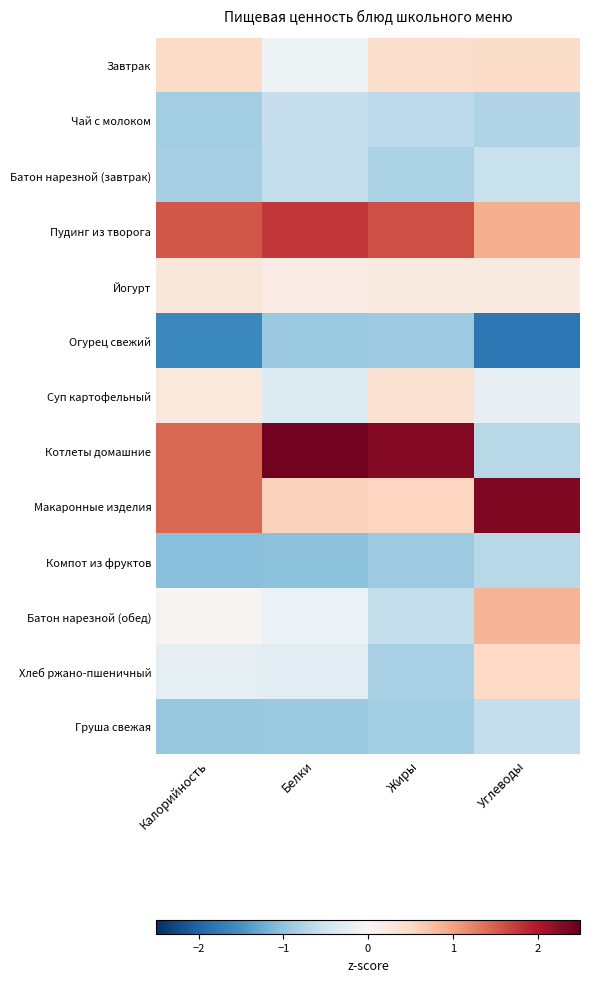

Which has a higher value, Жиры or Белки?

Жиры